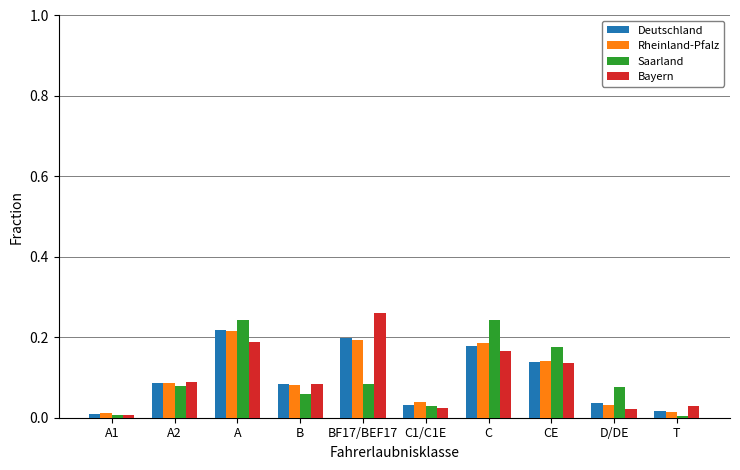

Is the value of Rheinland-Pfalz at C1/C1E greater than the value of Saarland at BF17/BEF17?

No